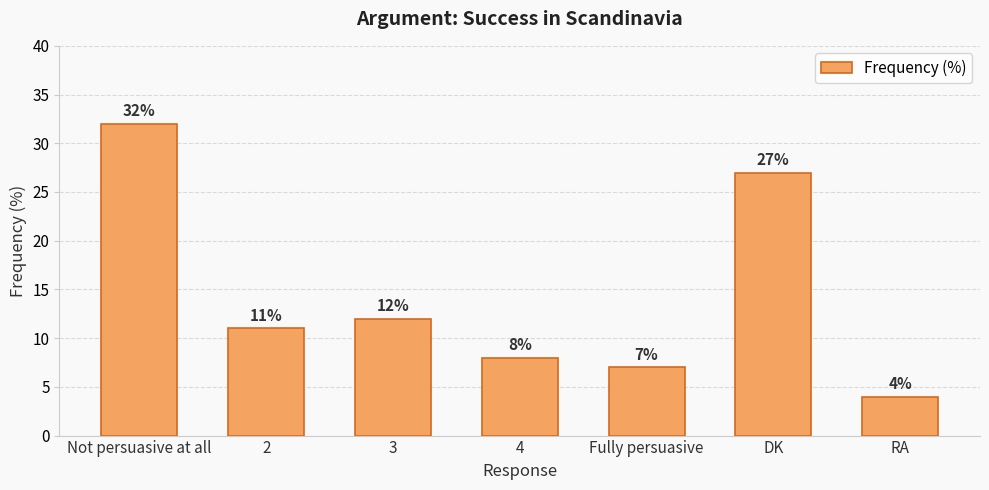

What position from the right is 4?

4